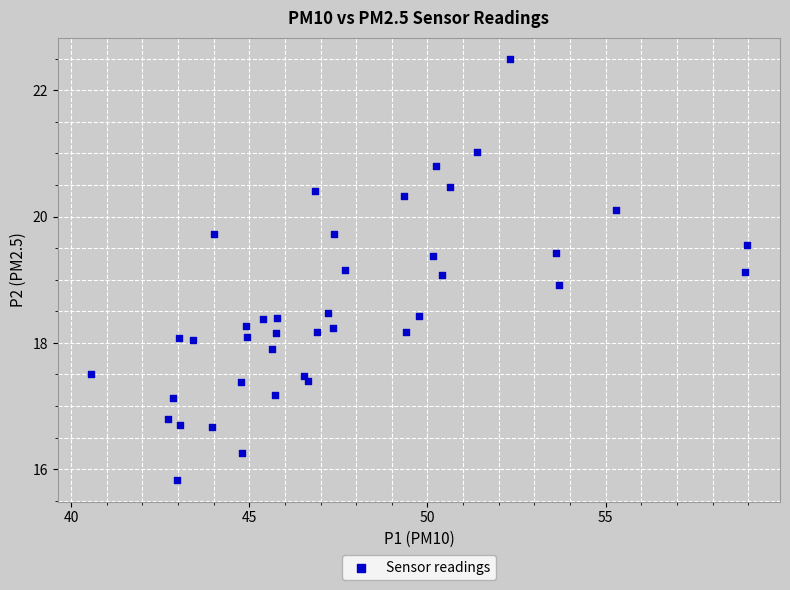

What is the range of Y values (max minus min)?

6.7